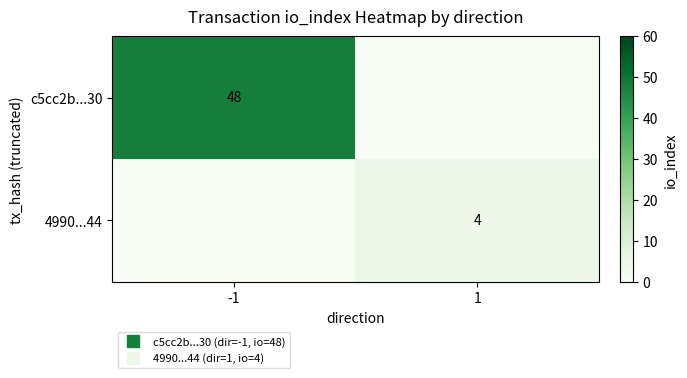

How many positive values does the c5cc2b...30 series have?

1